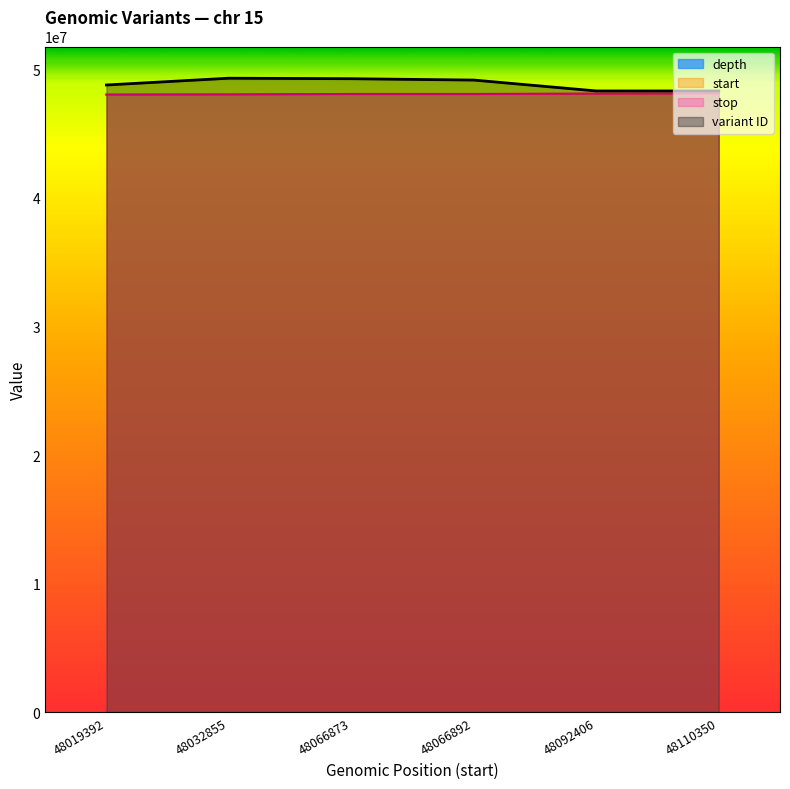

Which series has the largest total across all categories?

variant ID